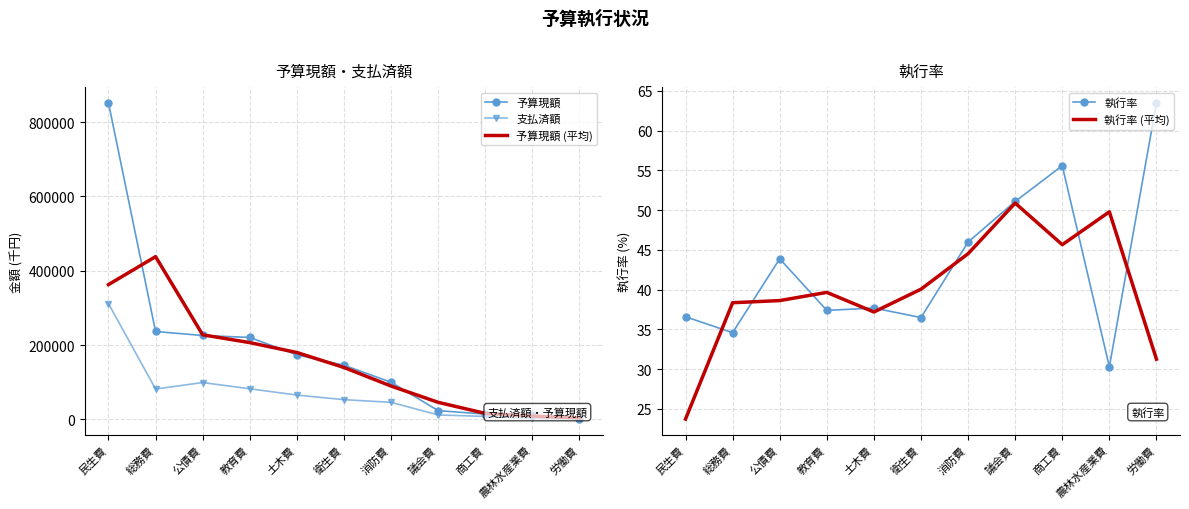

Rank the series by their maximum value, from highest to lowest.

予算現額, 予算現額 (平均), 支払済額, 執行率, 執行率 (平均)